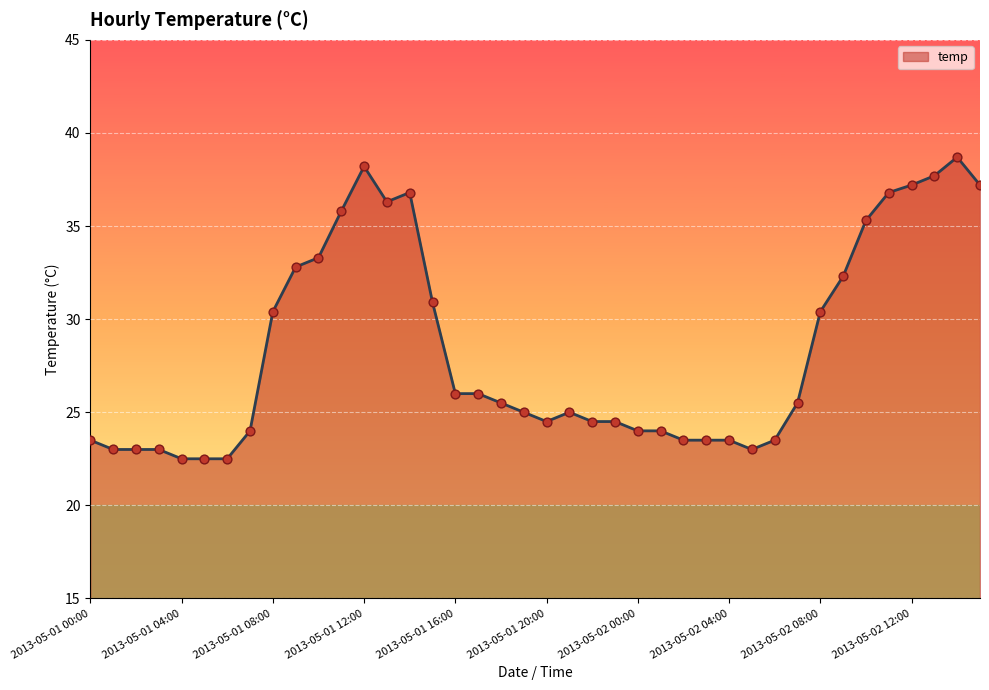

What is the difference between the maximum and minimum values?

16.2